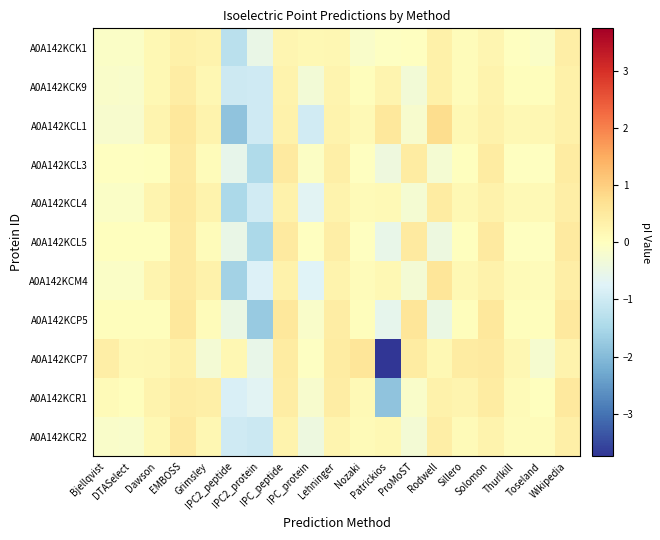

What is the spread (max minus min) of values at Thurlkill?

0.2